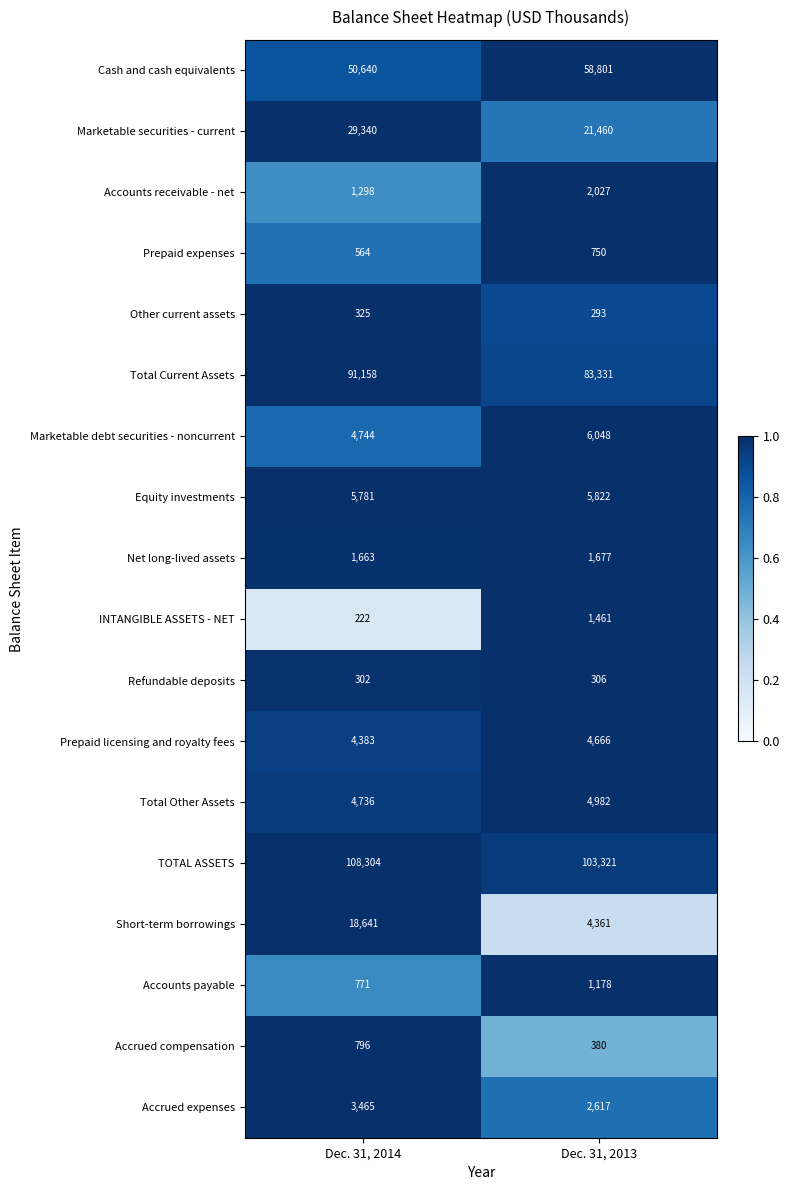

What is the minimum value shown in the chart?

222